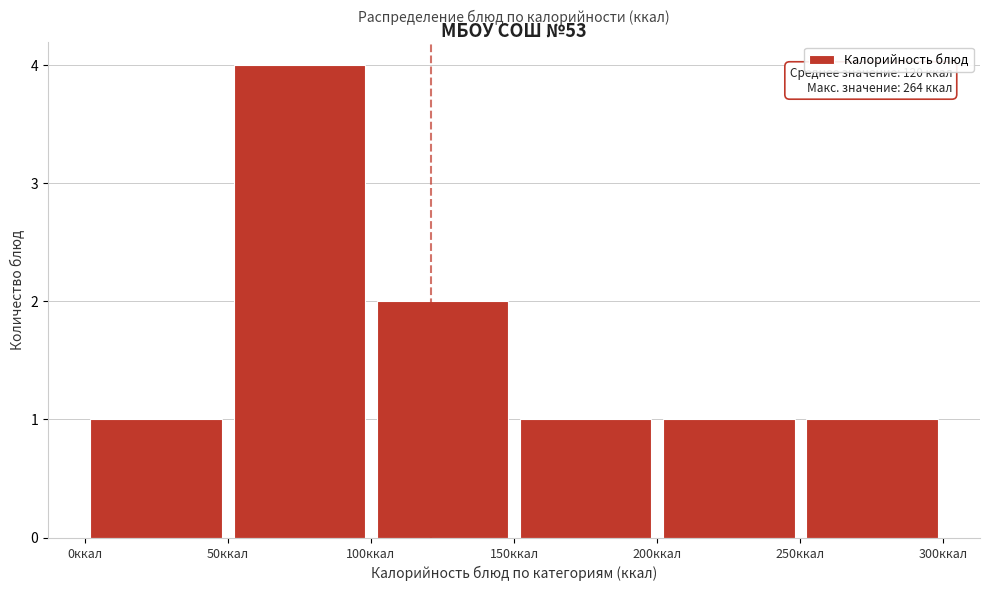

Which range on the x-axis has the tallest bar?

50 to 100